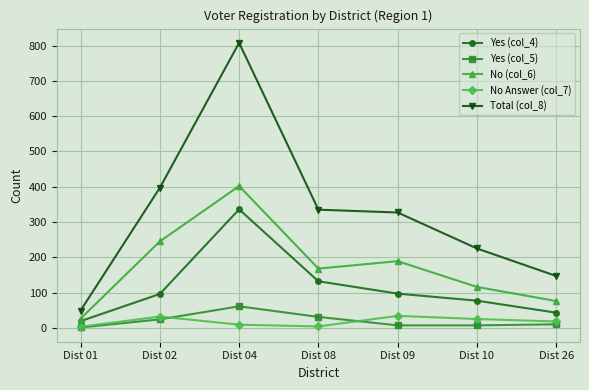

What is the greatest value displayed?

808